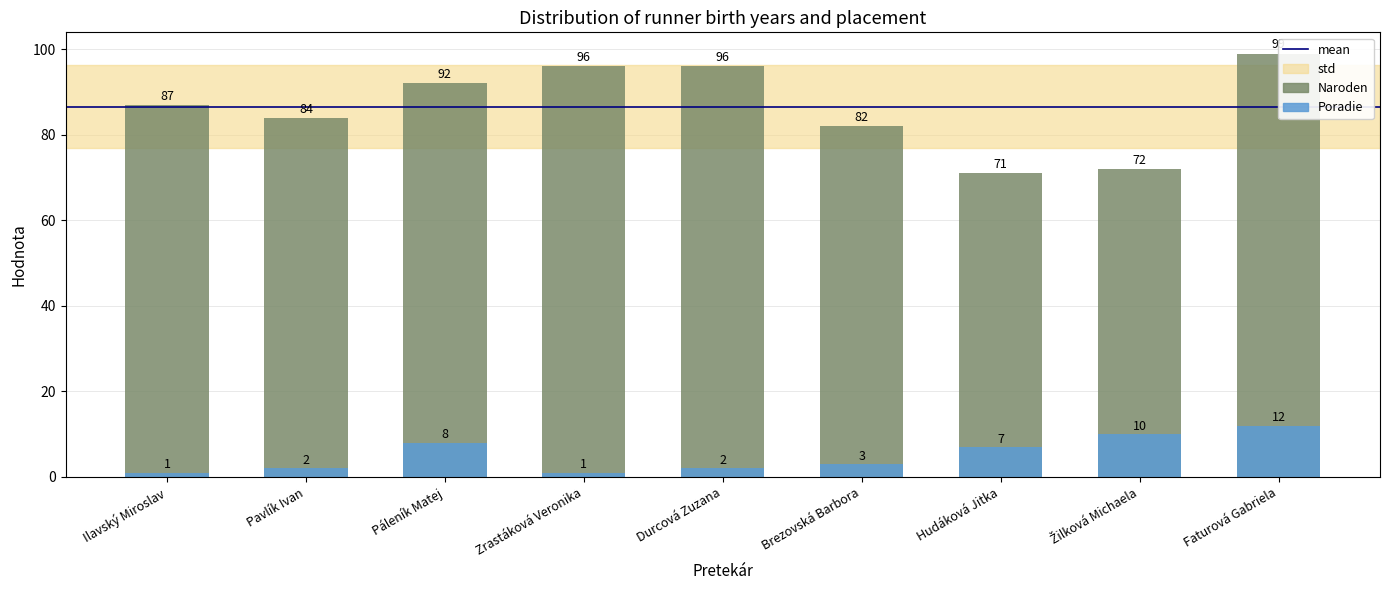

Rank the categories by Naroden value from lowest to highest.

Hudáková Jitka, Žilková Michaela, Brezovská Barbora, Pavlík Ivan, Ilavský Miroslav, Páleník Matej, Zrastáková Veronika, Durcová Zuzana, Faturová Gabriela